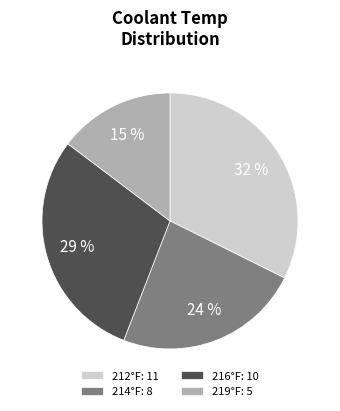

Which has a higher value, 216°F or 214°F?

216°F